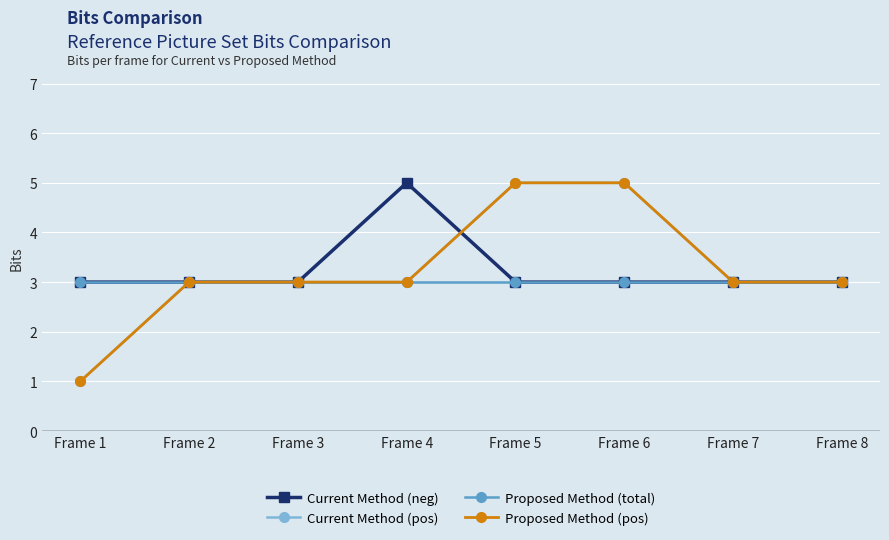

The value of Current Method (neg) at Frame 1 is 4. True or false?

False